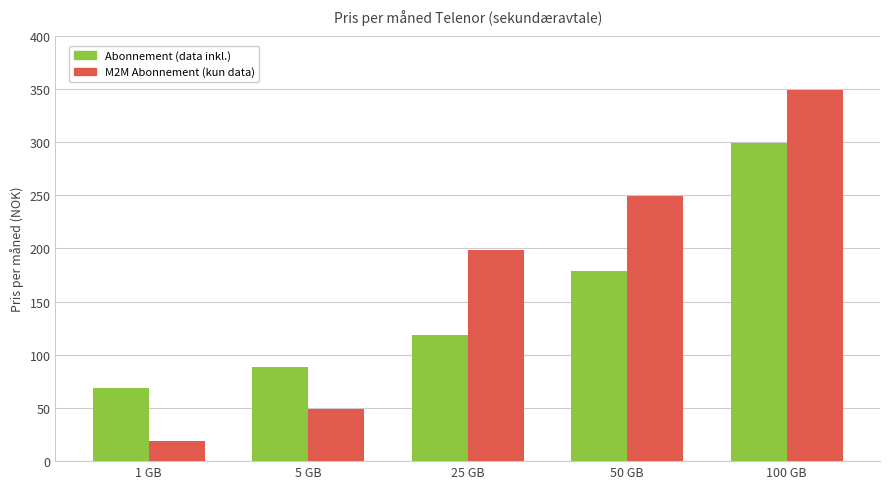

What is the maximum value shown in the chart?

349